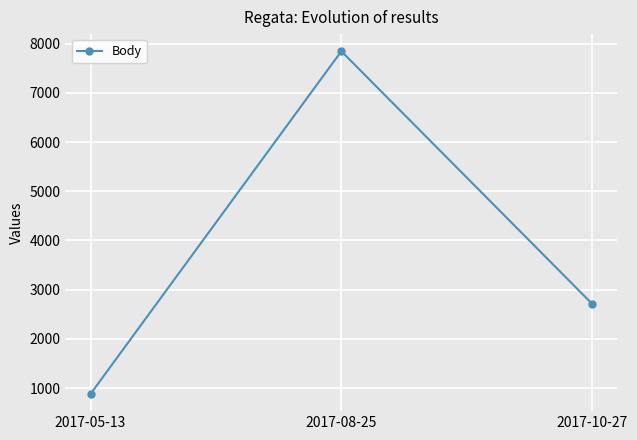

Reading left to right, list all the values displayed in this chart.

2017-05-13=879	2017-08-25=7846	2017-10-27=2711